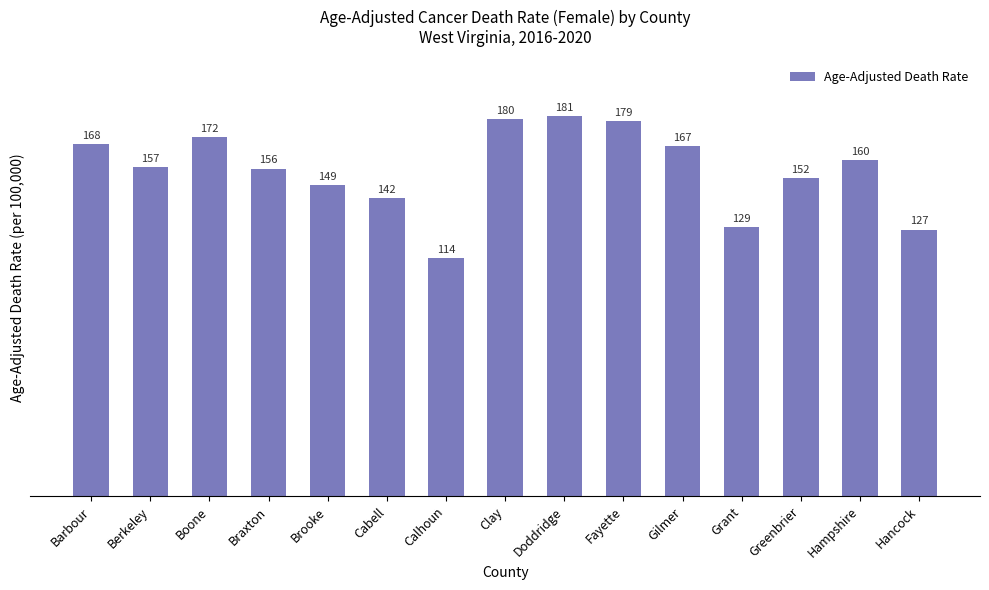

What is the maximum value shown in the chart?

181.3